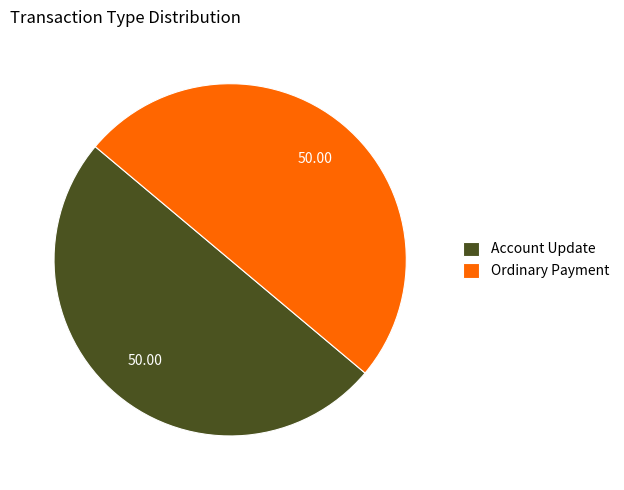

Is the sum of Account Update and Ordinary Payment greater than half?

Yes